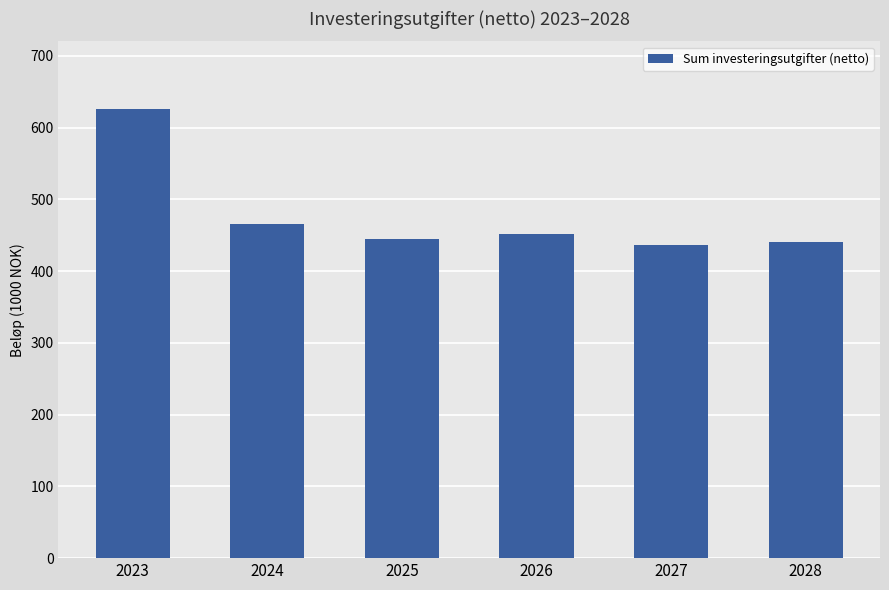

Are the bars horizontal?

No